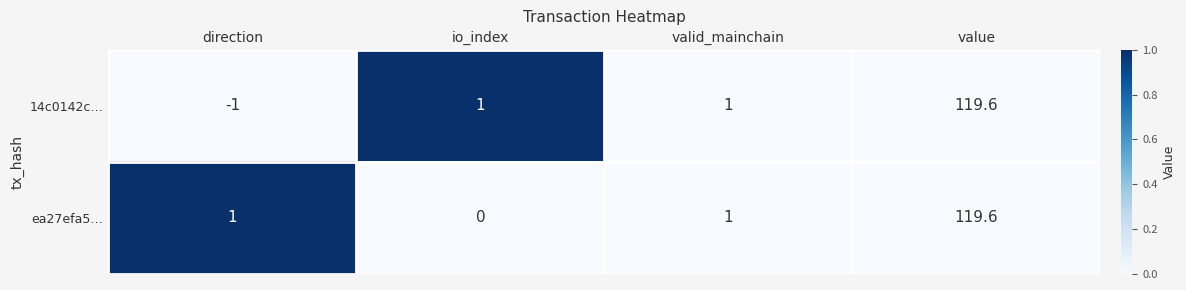

Rank the series by their average value, from highest to lowest.

ea27efa5…, 14c0142c…